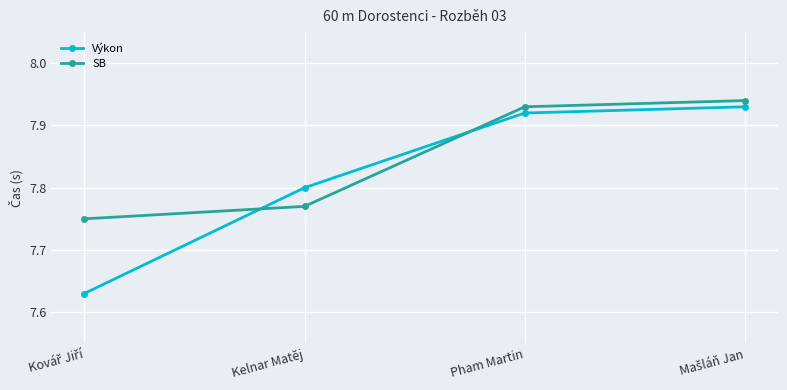

What are all the series names shown in the legend?

Výkon, SB